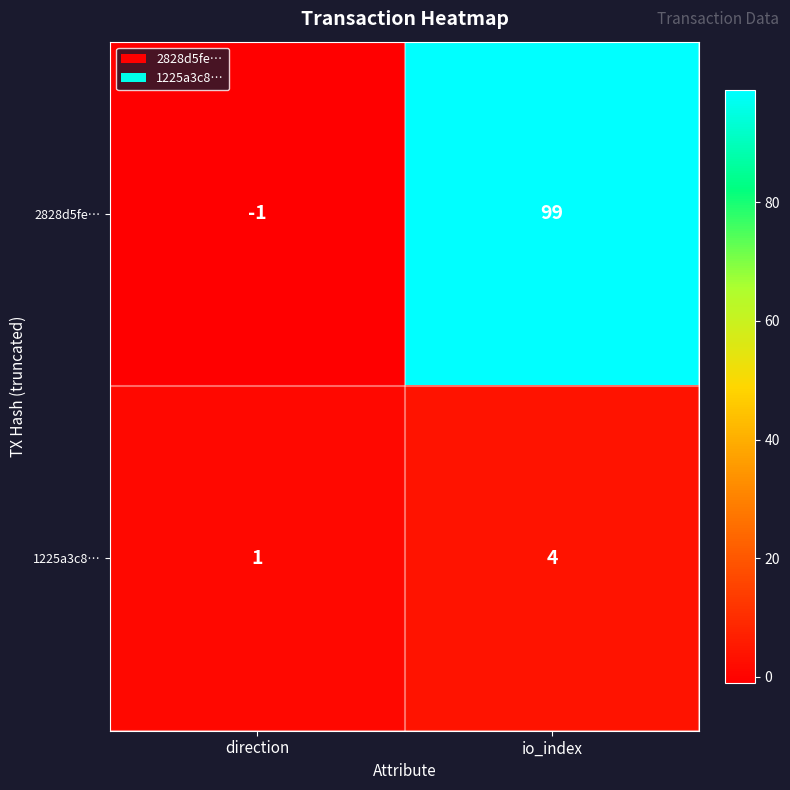

At which label does 2828d5fe… reach its peak?

io_index